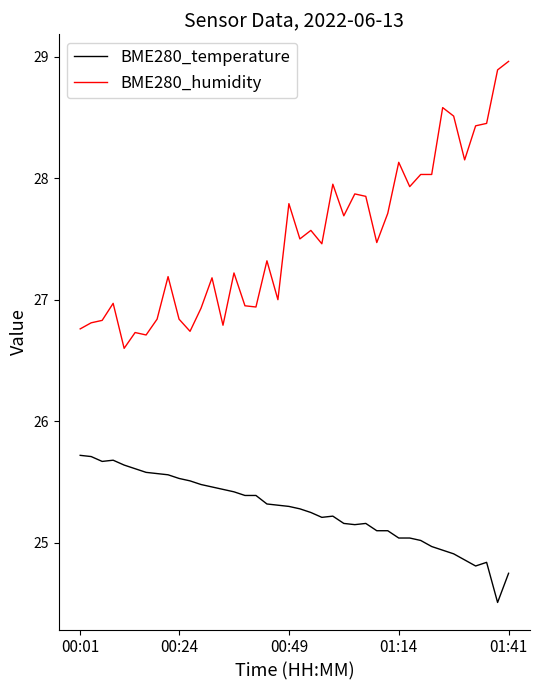

True or false: BME280_temperature and BME280_humidity intersect in this chart.

False